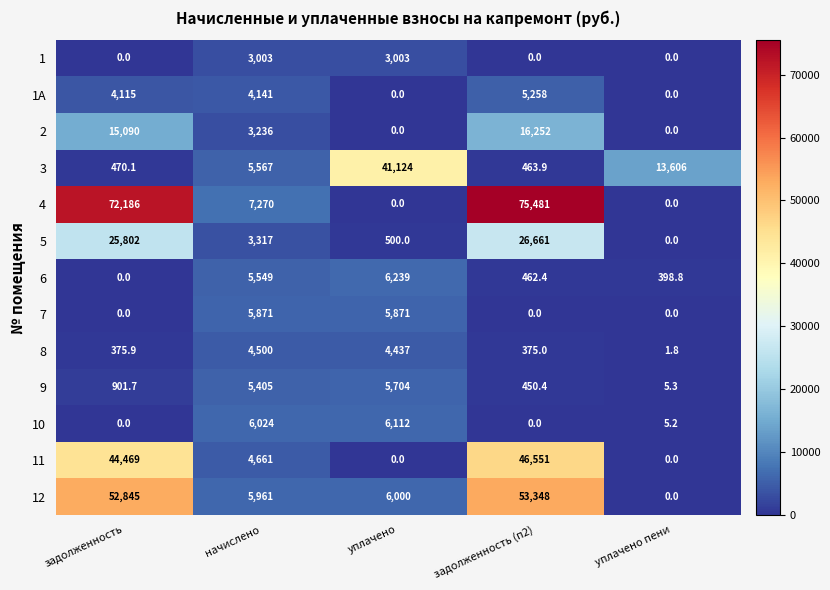

List the series in order of their peak value, lowest first.

1, 8, 1A, 9, 7, 10, 6, 2, 5, 3, 11, 12, 4